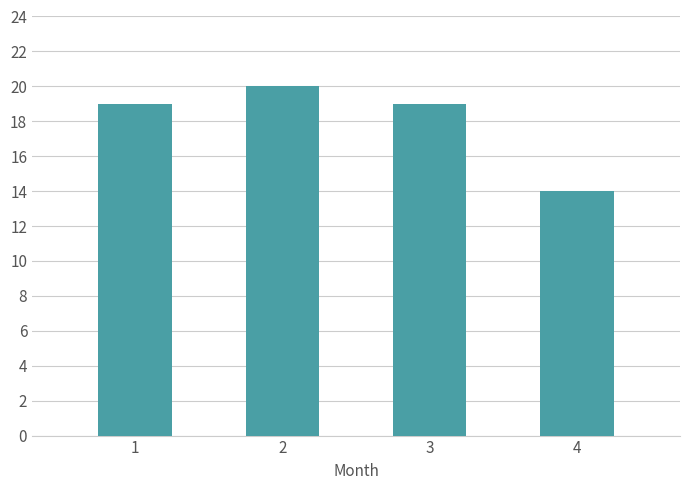

At which category does the chart reach its peak across all series?

2